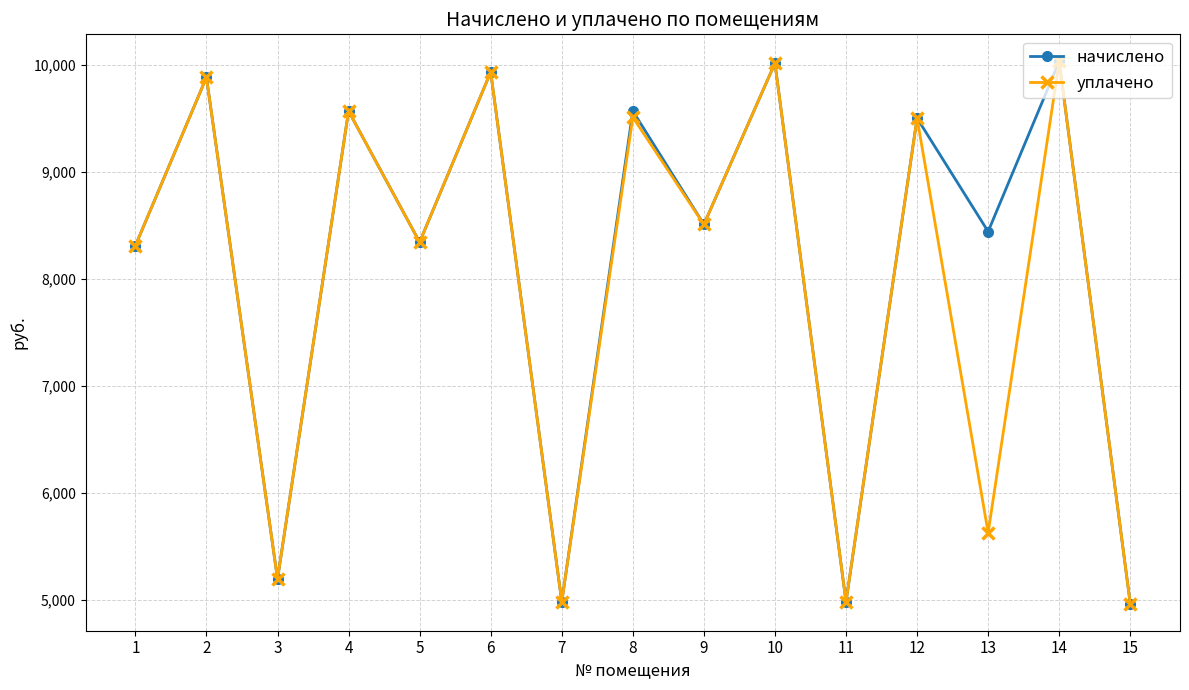

Is the value of начислено at 13 greater than the value of уплачено at 3?

Yes